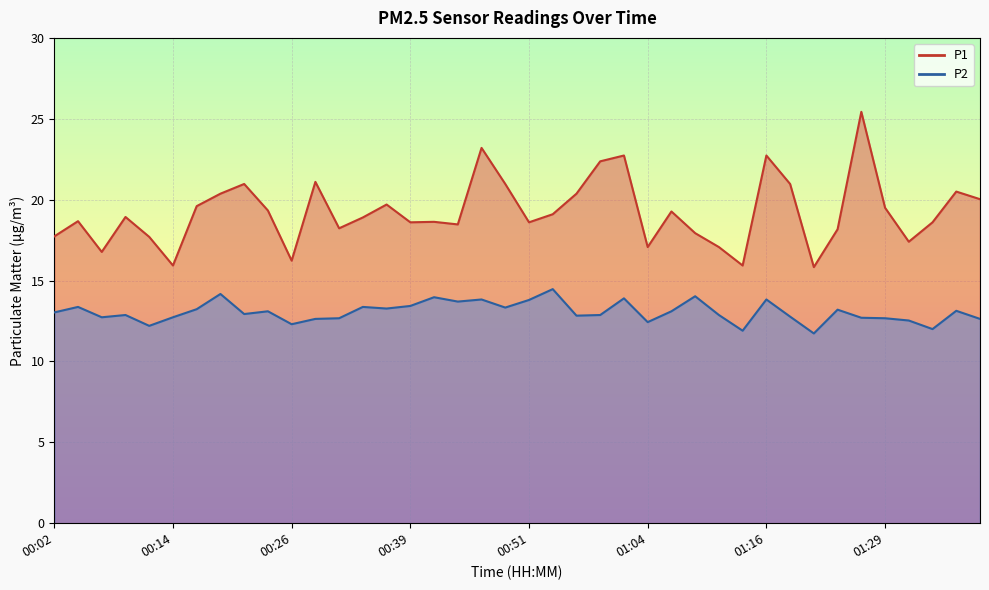

True or false: P1 has more than 1 points higher than both neighbors.

True